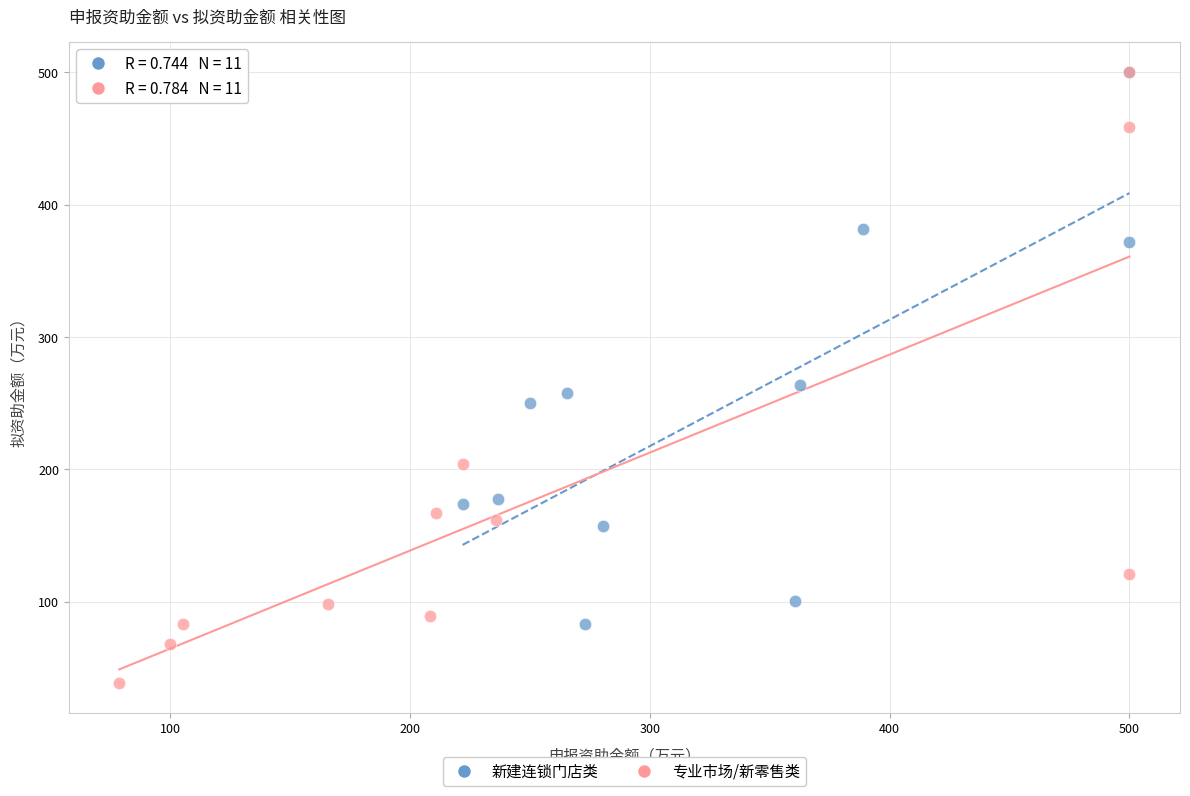

Which series has the widest spread of Y values?

专业市场/新零售类